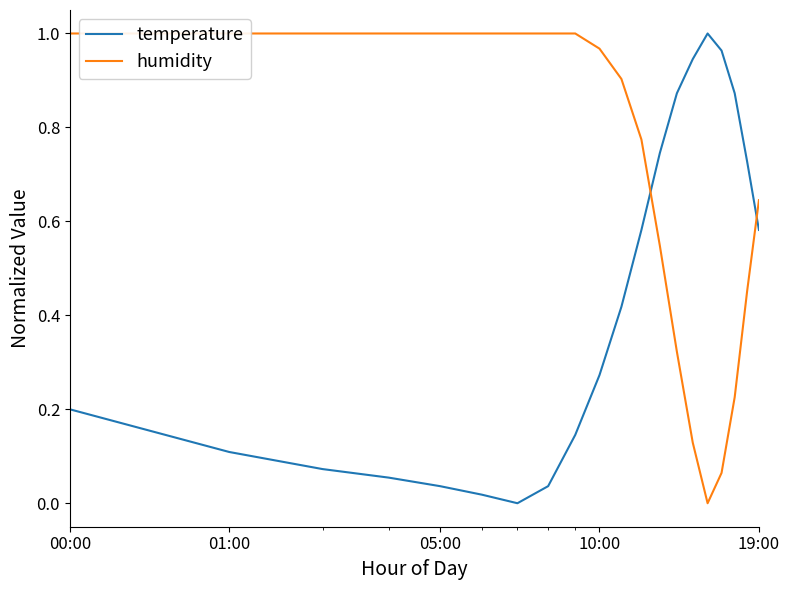

How many data points in humidity are above 0?

19